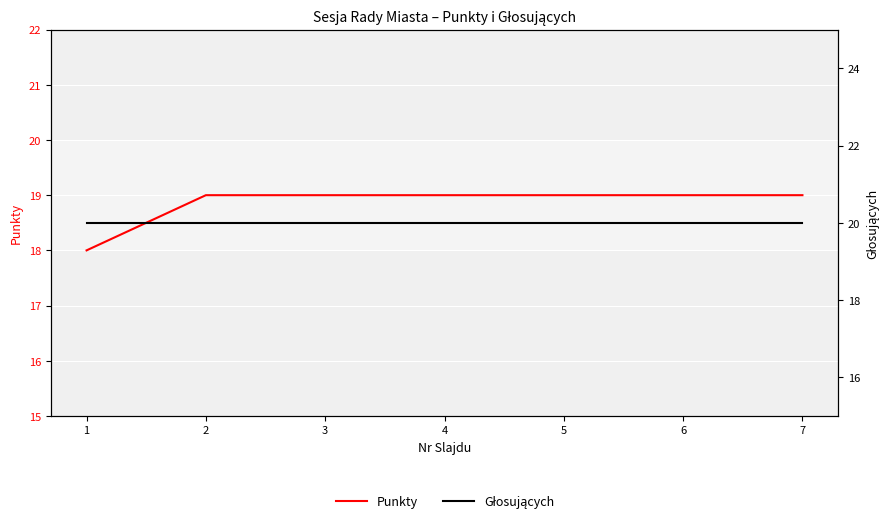

Which series has the widest spread of values?

Punkty